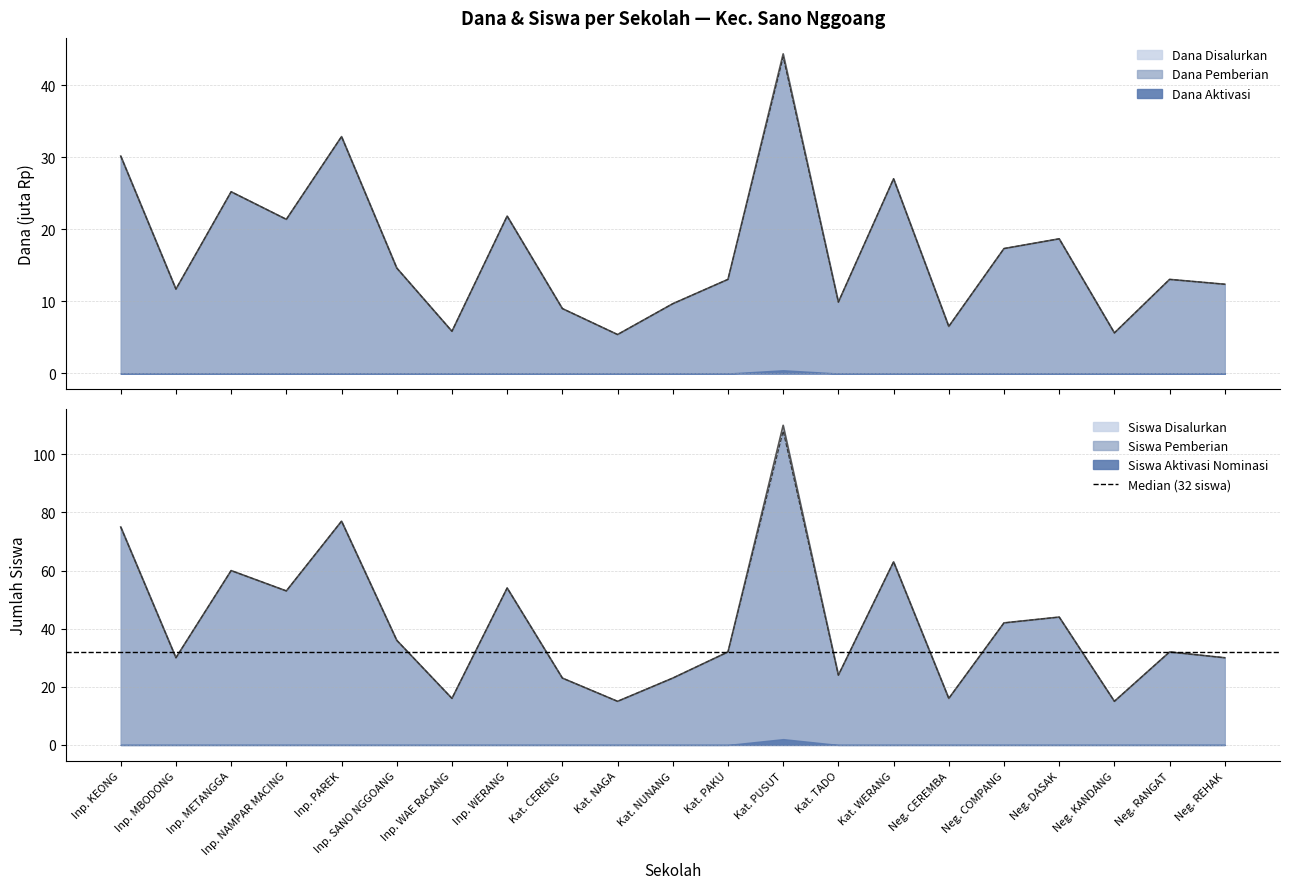

What position from the right is Inp. NAMPAR MACING?

18